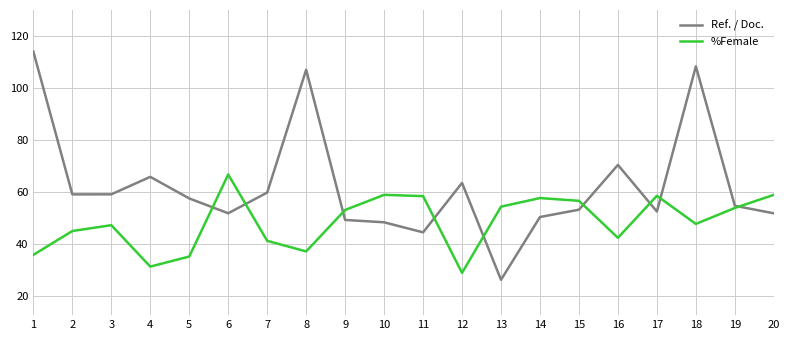

What is the approximate value of %Female at 1?

35.7